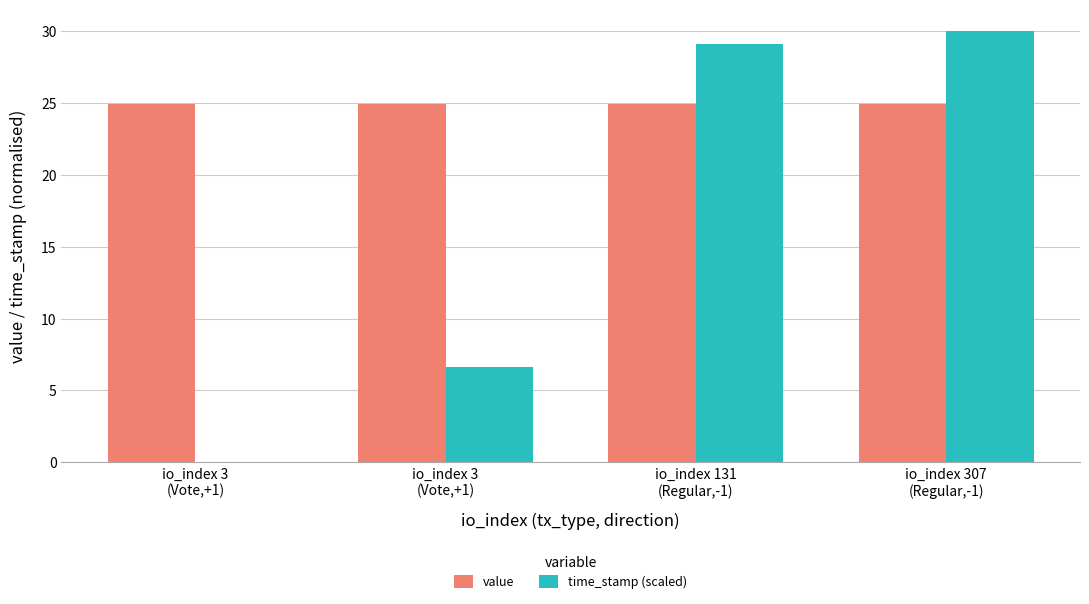

Reading left to right, what are all the values shown in this chart?

value: io_index 3
(Vote,+1)=24.9	io_index 3
(Vote,+1)=24.9	io_index 131
(Regular,-1)=24.9	io_index 307
(Regular,-1)=24.9
time_stamp (scaled): io_index 3
(Vote,+1)=0.0	io_index 3
(Vote,+1)=6.6	io_index 131
(Regular,-1)=29.1	io_index 307
(Regular,-1)=30.0